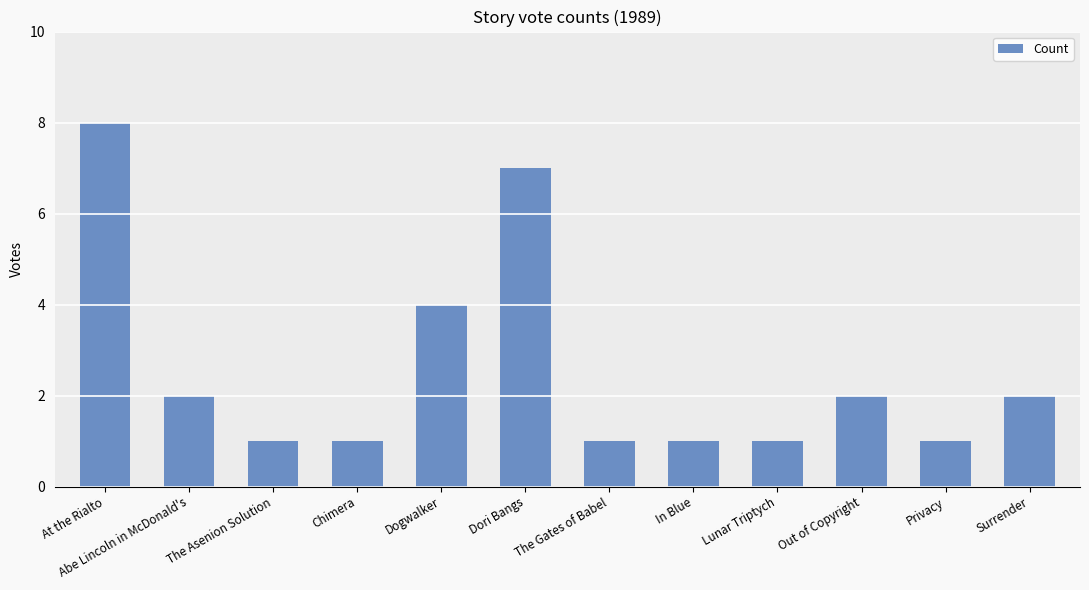

Approximately how many times larger is the value at Dogwalker compared to Surrender?

2.0